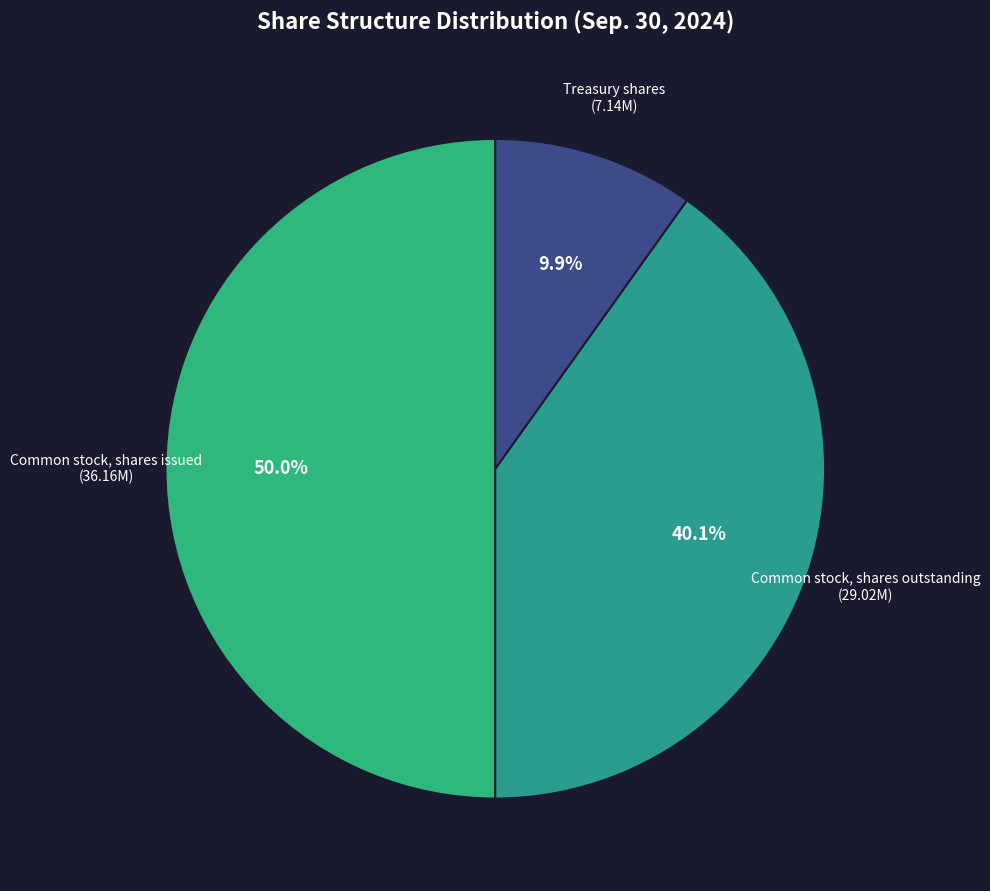

Does Common stock, shares outstanding represent more than half of the total?

No